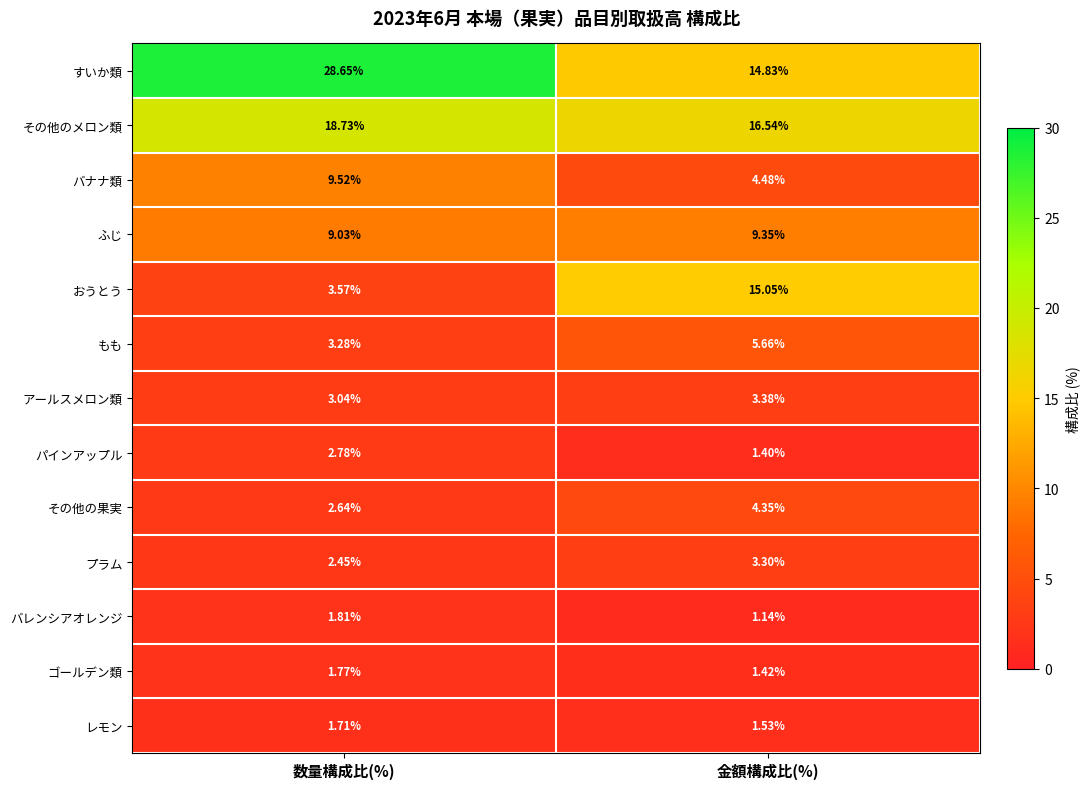

At which label does パインアップル reach its minimum?

金額構成比(%)